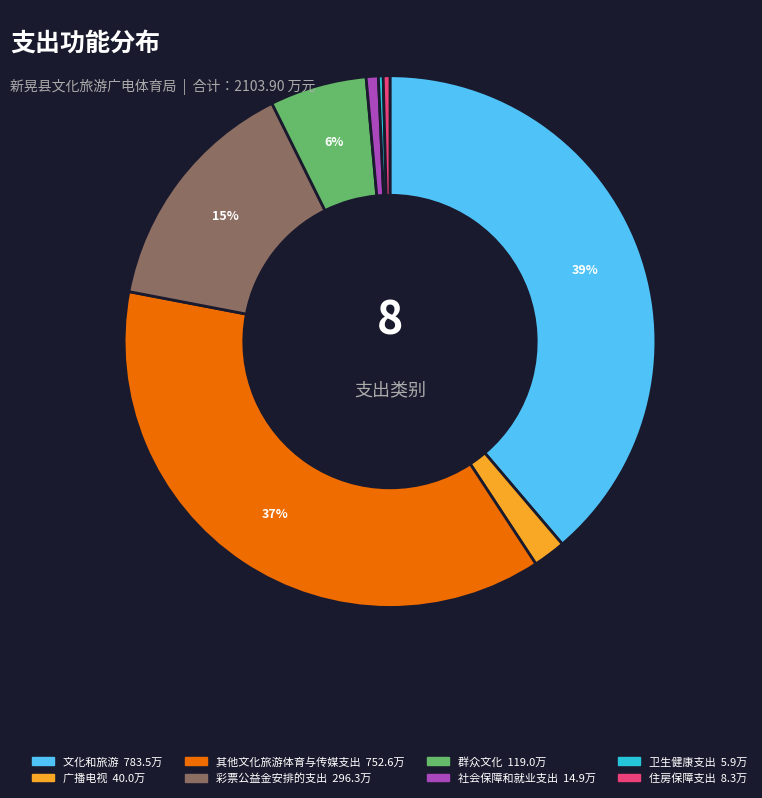

What is the ratio of the value at 广播电视 to the value at 住房保障支出?

4.8